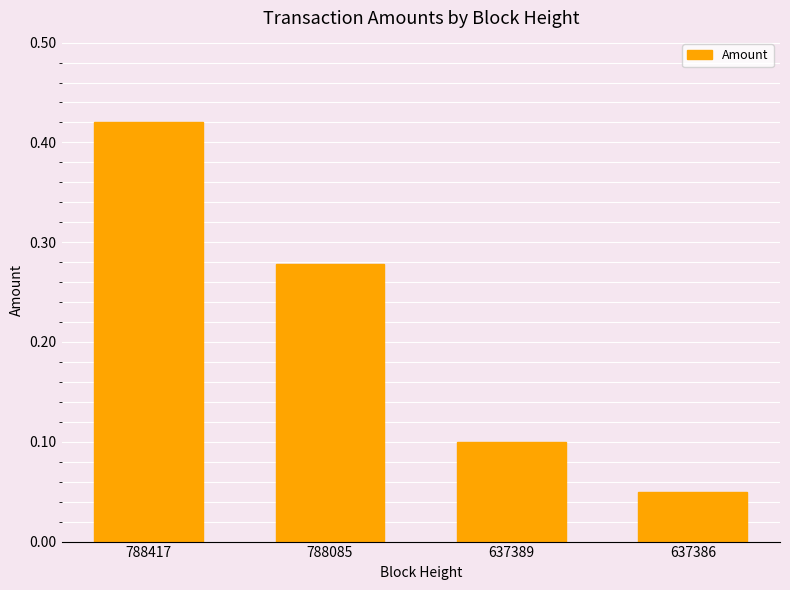

What is the average value?

0.2